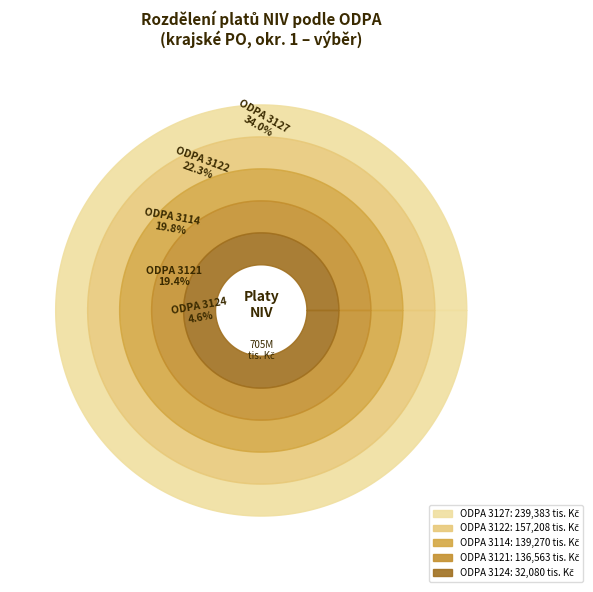

Between 3121 and 3114, which is larger?

3114